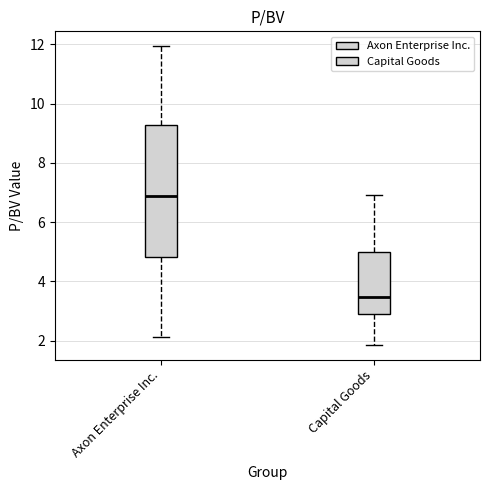

Reading left to right, transcribe this box plot: for each box, give where its median line is, the range the box spans, and where its two whiskers end, as read against the y-axis. The values are not printed on the chart, so give them approximately, as read against the axis.

Axon Enterprise Inc.: median 6.8, box 4.8 to 9.2, whiskers 2.2 to 12.0
Capital Goods: median 3.4, box 2.8 to 5.0, whiskers 1.8 to 7.0